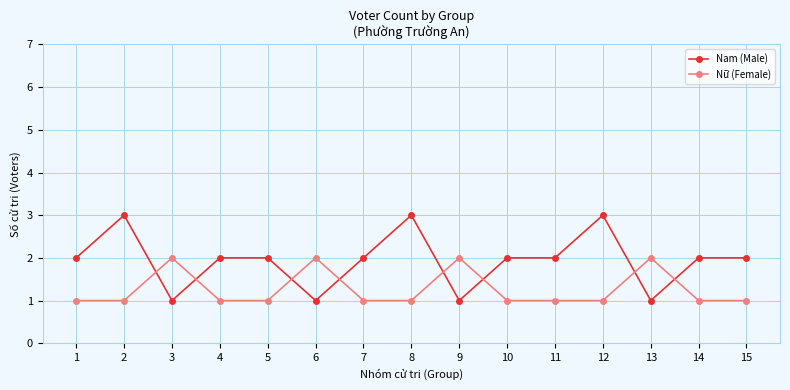

What is the value of the Nam (Male) point at the 7th from the left?

2